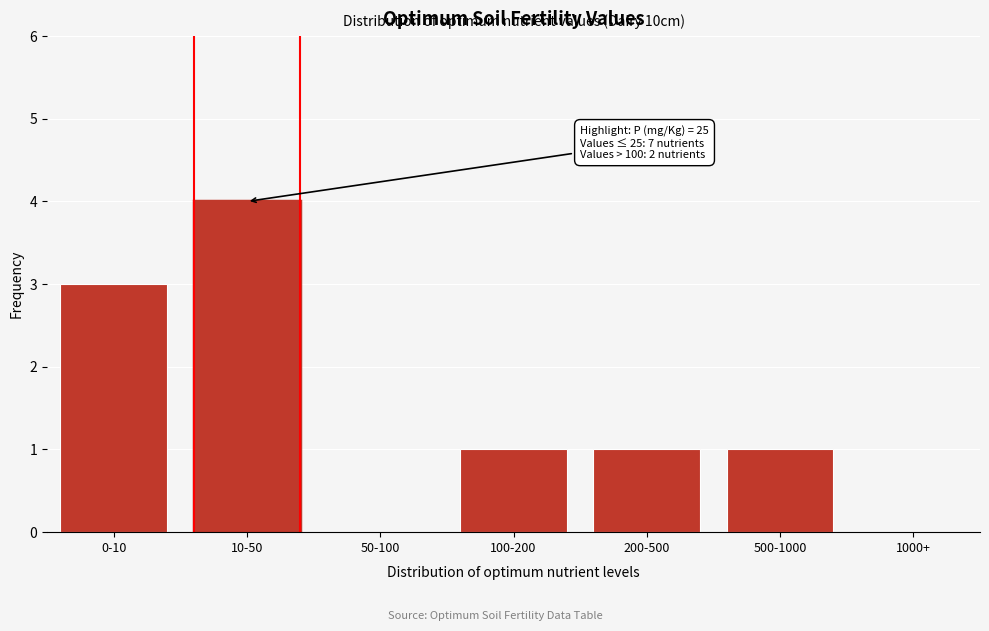

Reading right to left, what are all the values shown in this chart?

1000+=0	500-1000=1	200-500=1	100-200=1	50-100=0	10-50=4	0-10=3